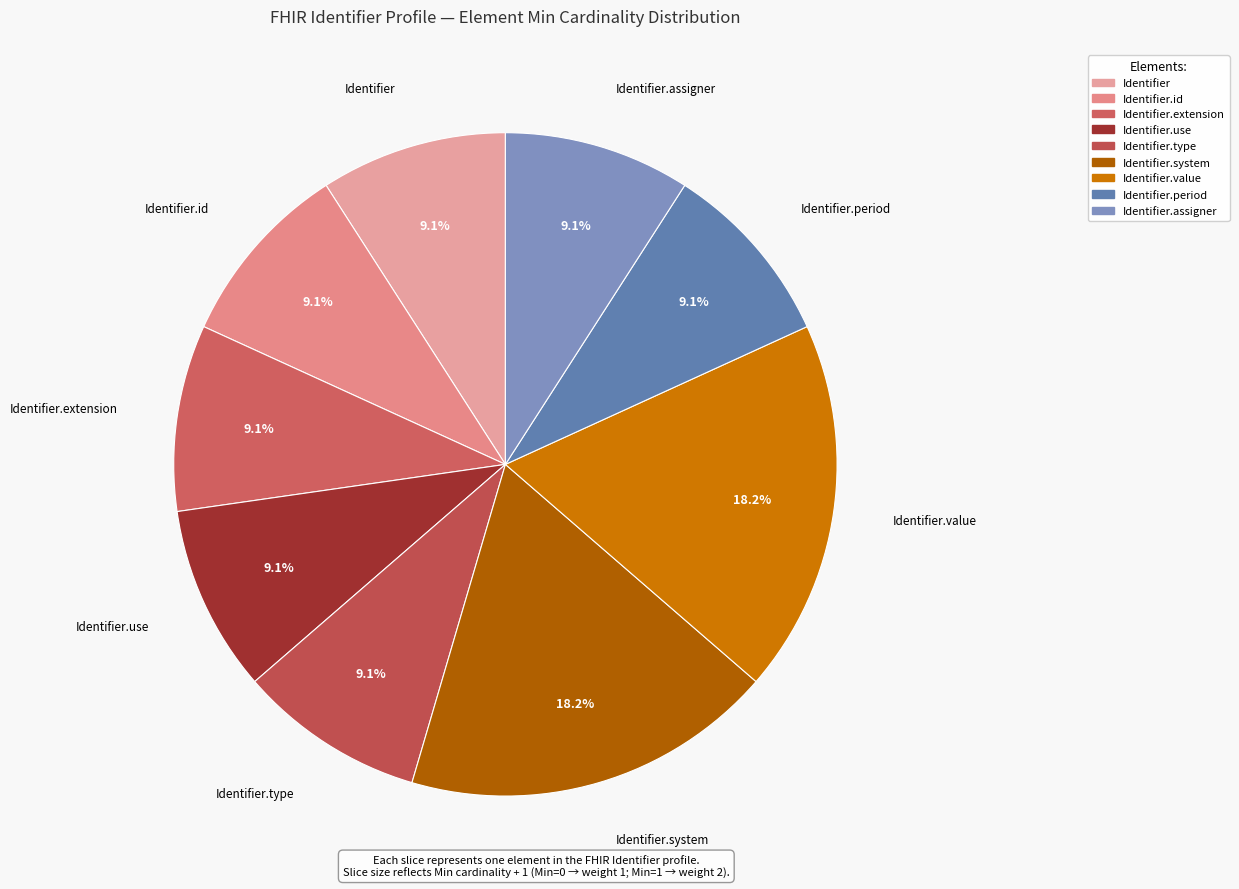

Count the number of slices in the pie.

9